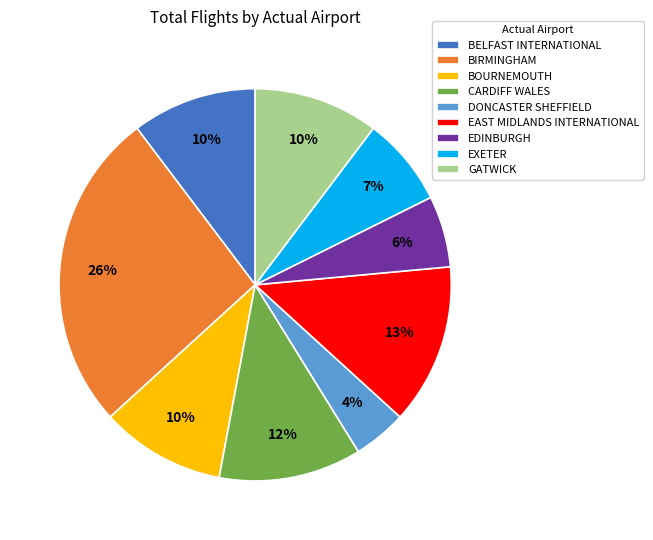

What percentage is the EXETER slice, to the nearest percent?

7%